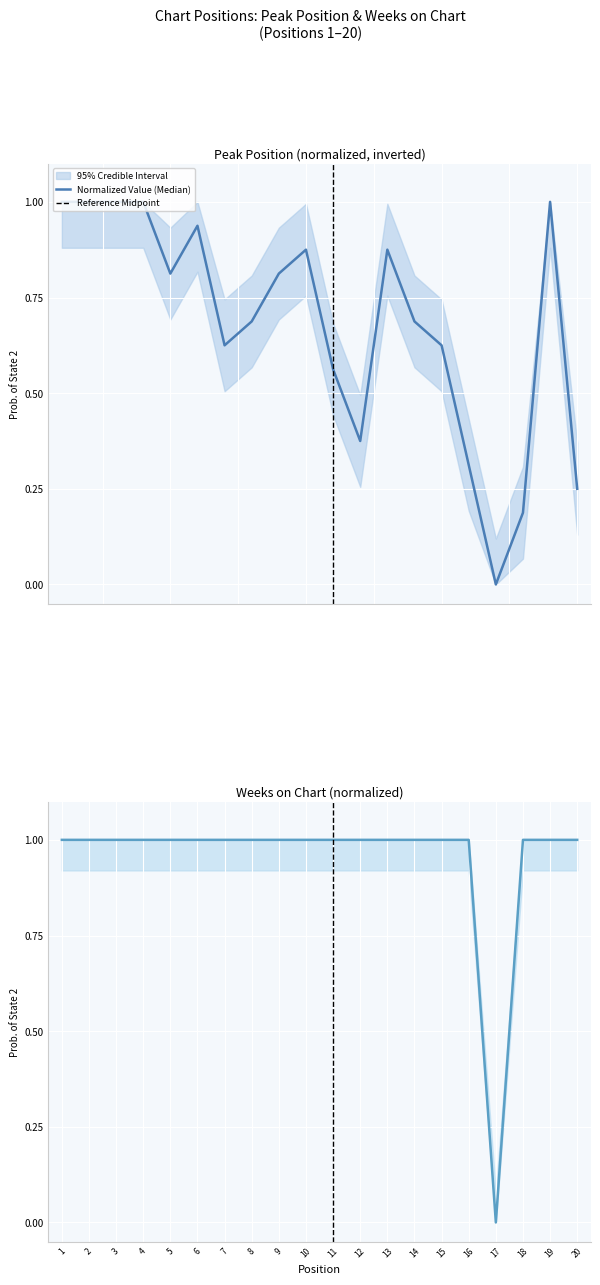

Is the value of Weeks on Chart at 1 greater than the value of Peak Position at 17?

Yes